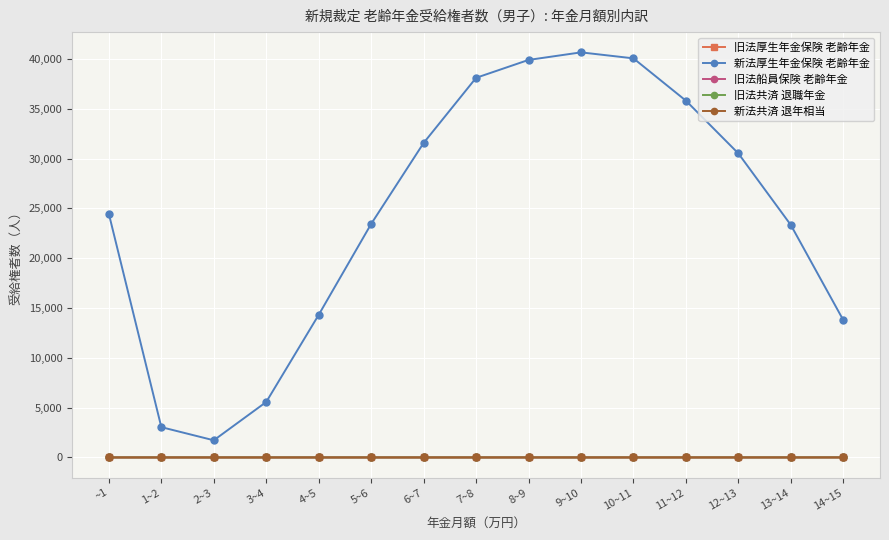

What is the minimum value for 新法厚生年金保険 老齢年金?

1721